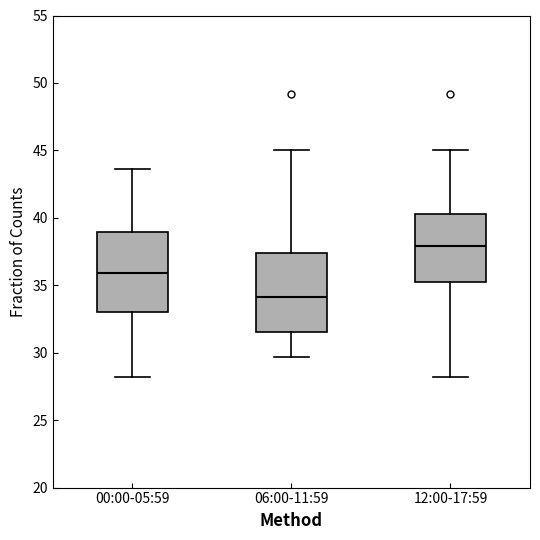

Which box has the lowest median line?

06:00-11:59